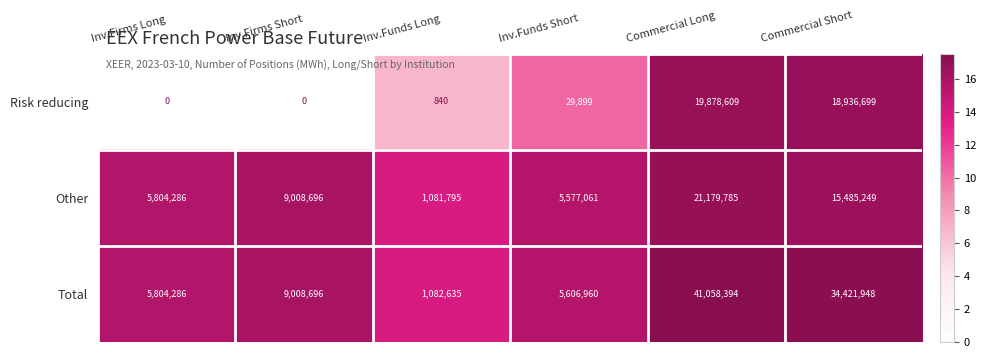

True or false: Risk reducing has a value of 407 at Inv.Funds Long.

False